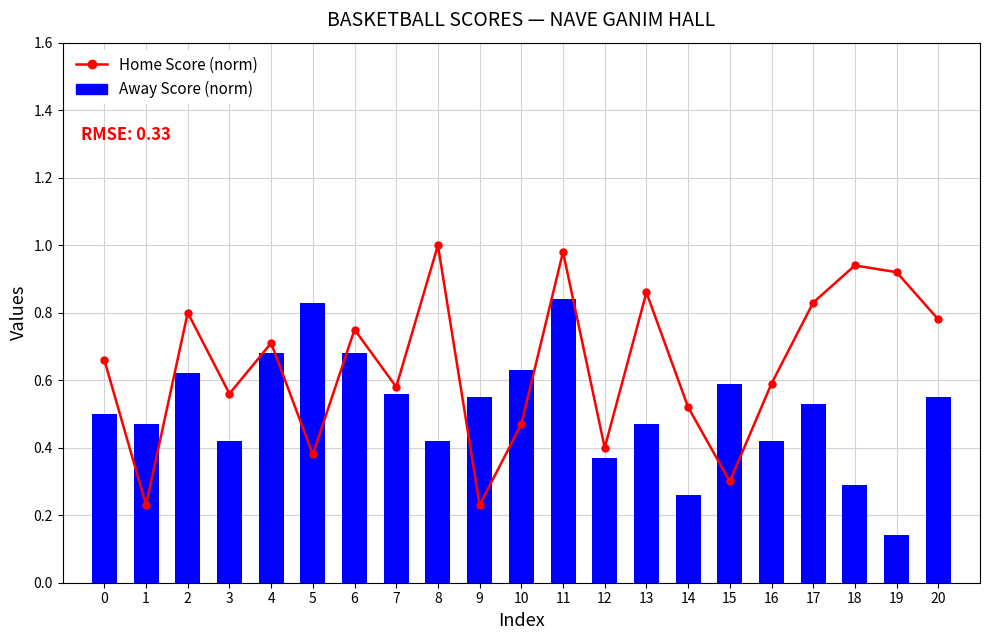

List the labels in order of value, largest first.

8, 11, 18, 19, 13, 17, 2, 20, 6, 4, 0, 16, 7, 3, 14, 10, 12, 5, 15, 1, 9